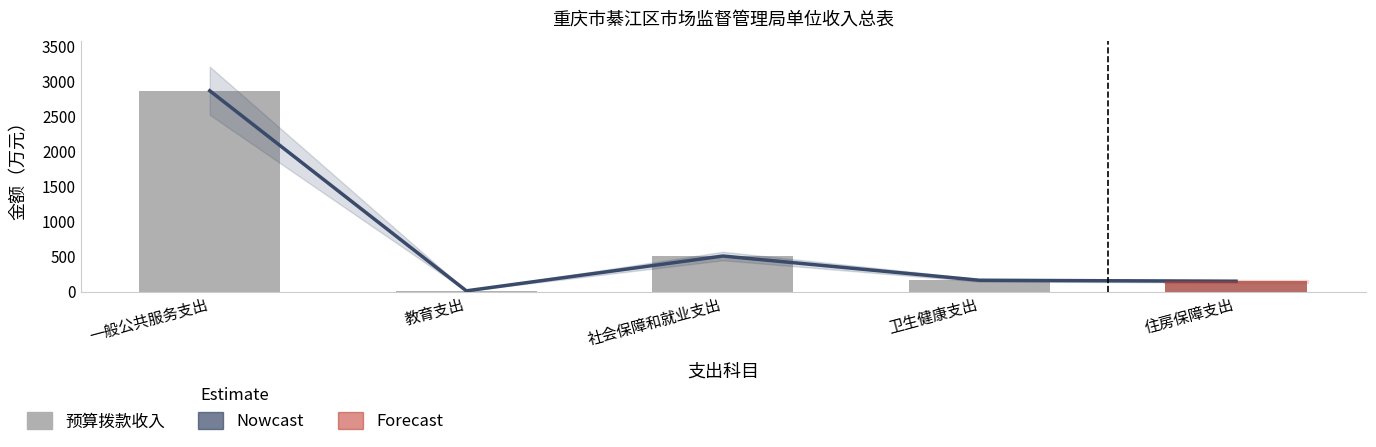

Which category has the highest value in the 预算拨款收入 series?

一般公共服务支出